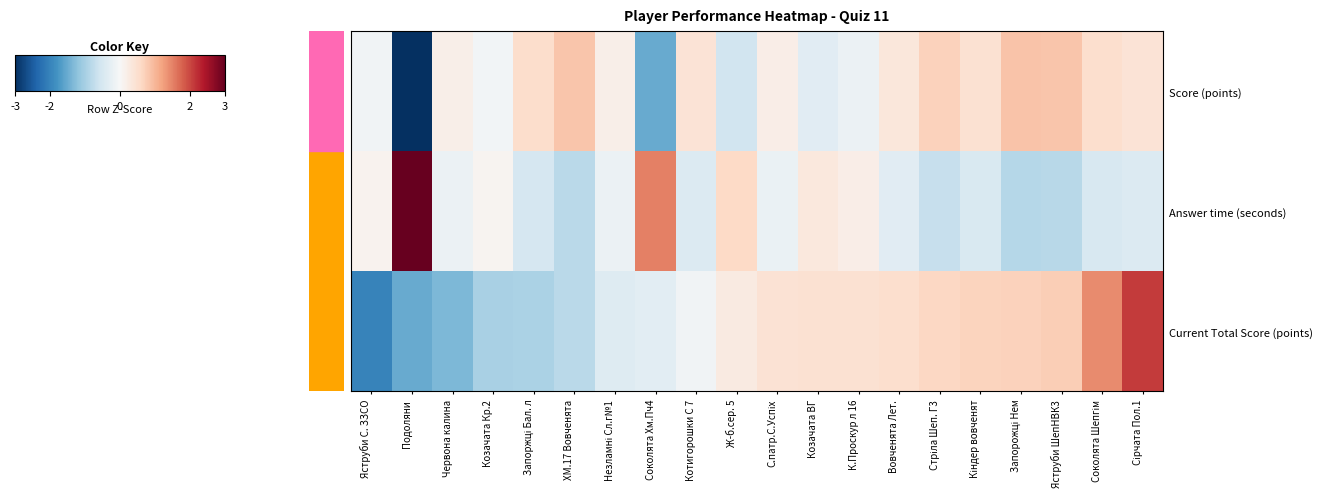

Which has a higher value, С.патр.С.Успіх or Соколята Шепгім?

Соколята Шепгім